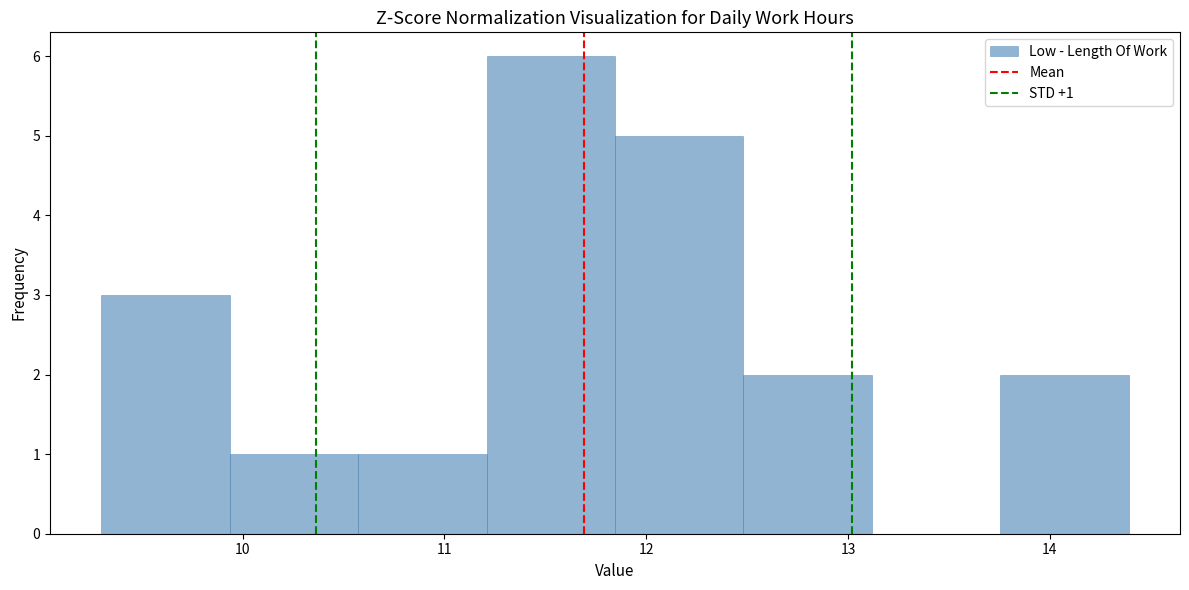

Over which range of the x-axis is the bar tallest?

11.2 to 11.8